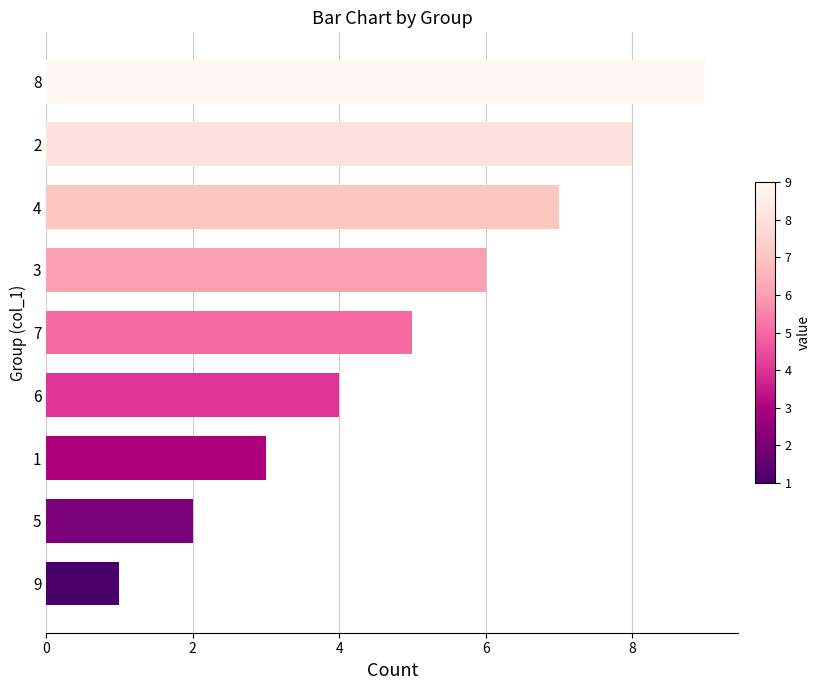

Rank the categories by value from lowest to highest.

9, 5, 1, 6, 7, 3, 4, 2, 8